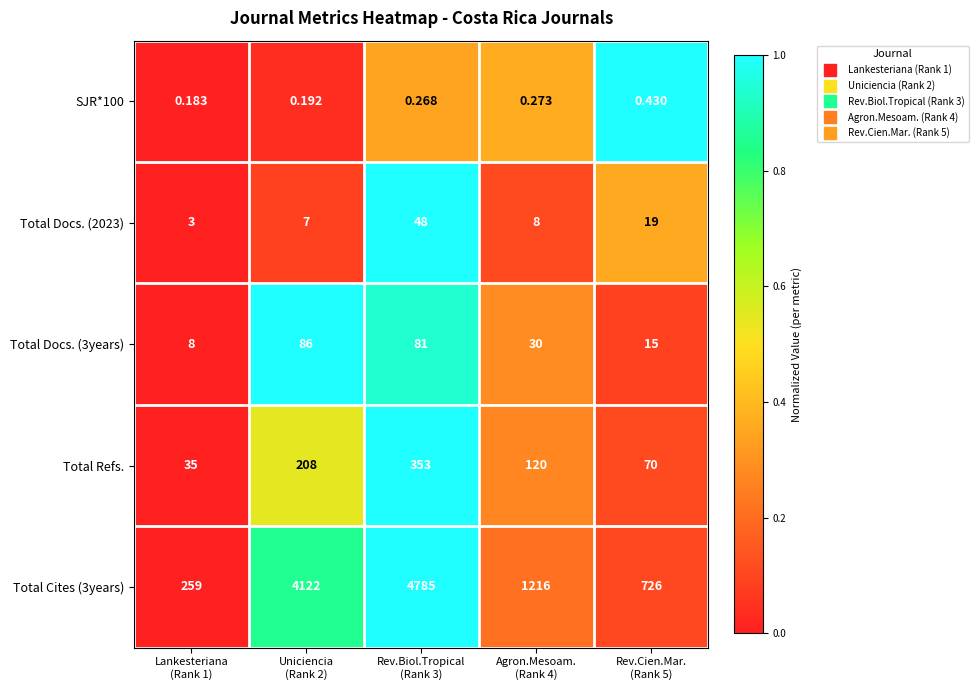

Which series has the widest spread of values?

Total Cites (3years)